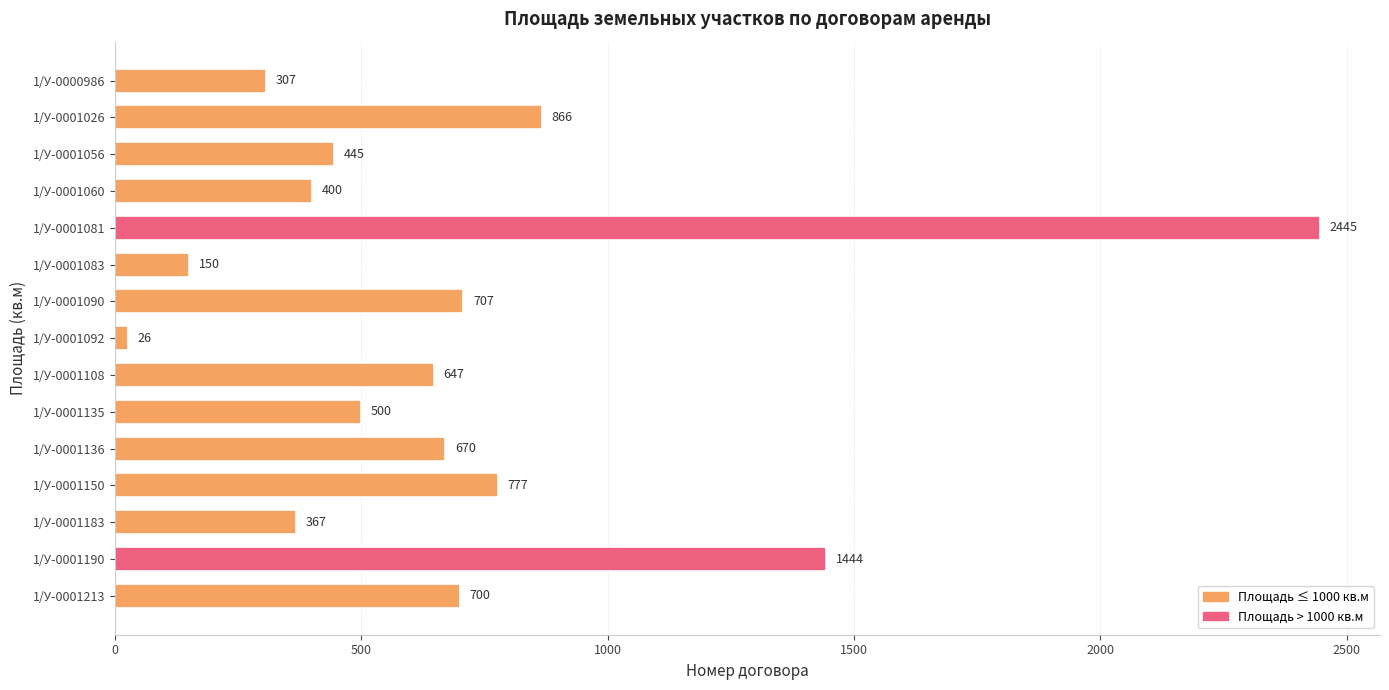

True or false: the data shows 866 at 1/У-0001026.

True